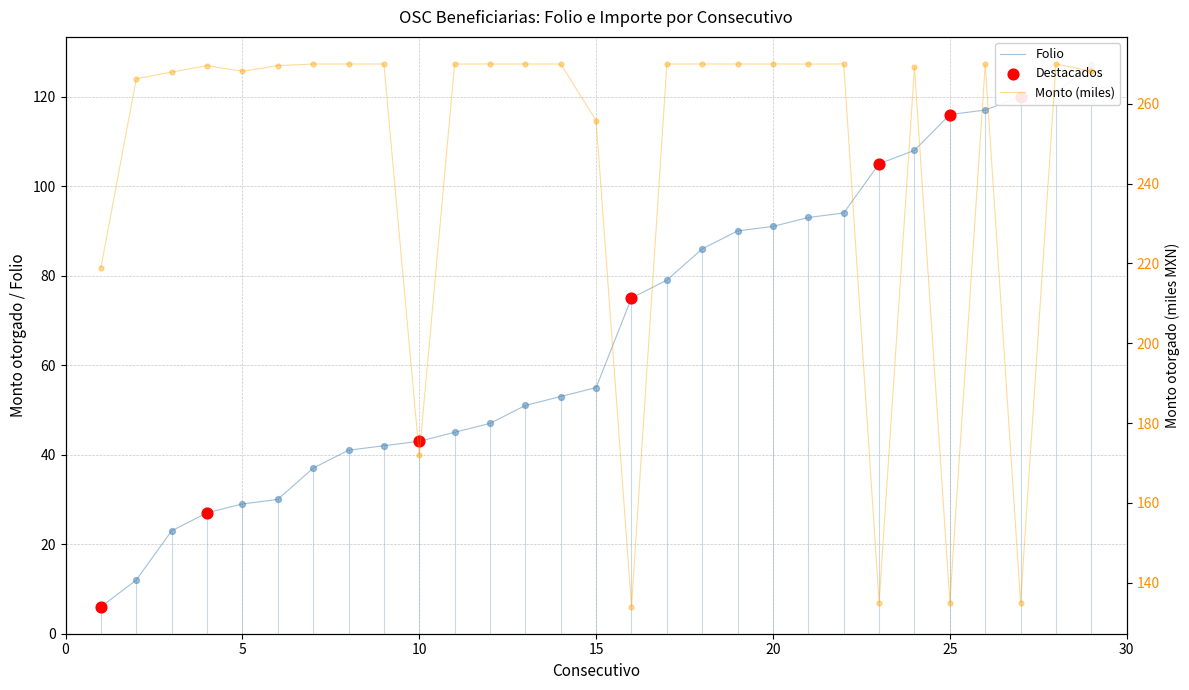

Which series contains the lowest Y value?

Folio